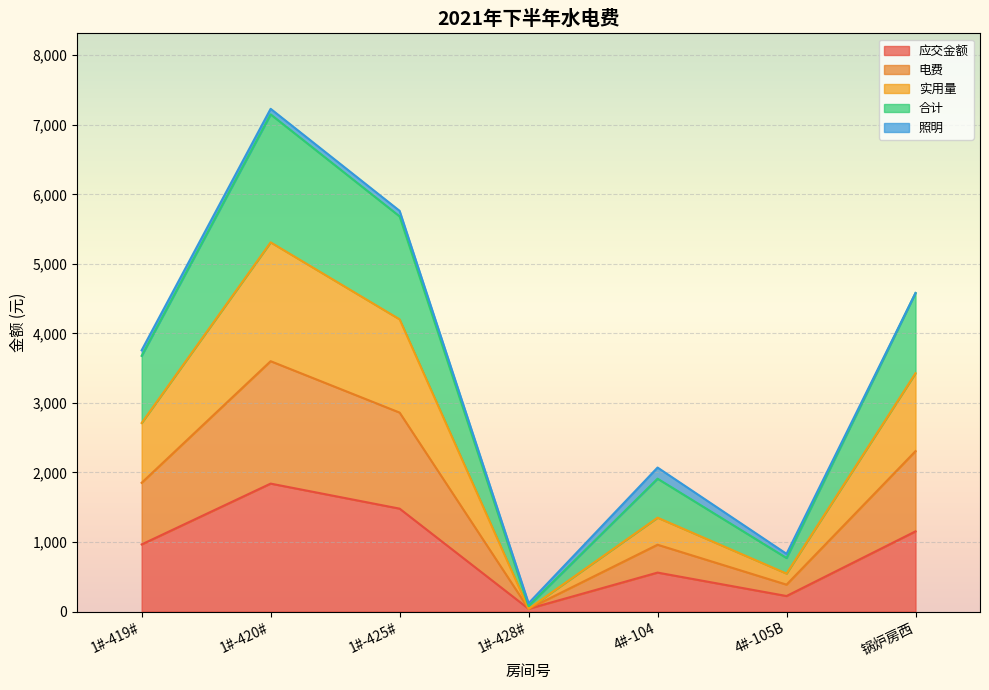

At which category is the sum across all series the highest?

1#-420#